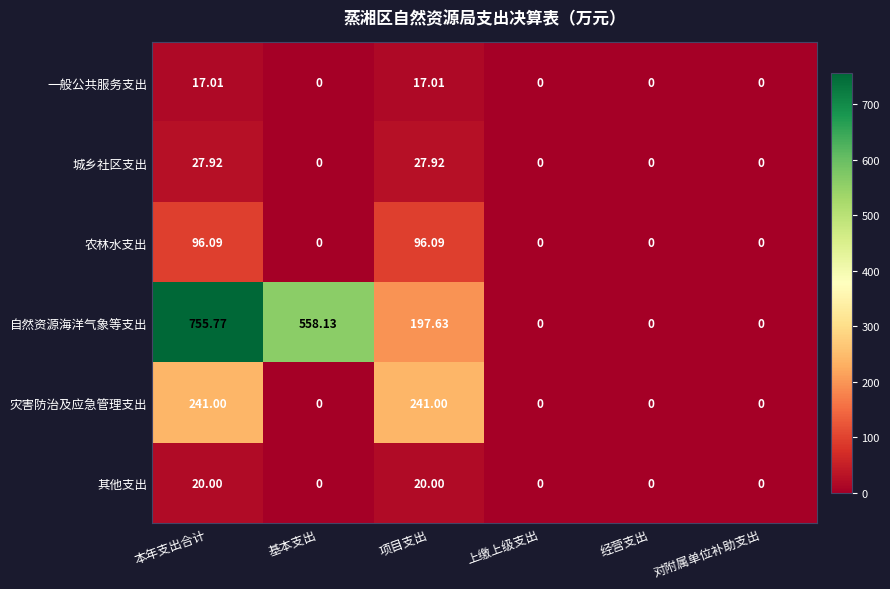

Rank the series at 本年支出合计 from lowest to highest value.

一般公共服务支出, 其他支出, 城乡社区支出, 农林水支出, 灾害防治及应急管理支出, 自然资源海洋气象等支出